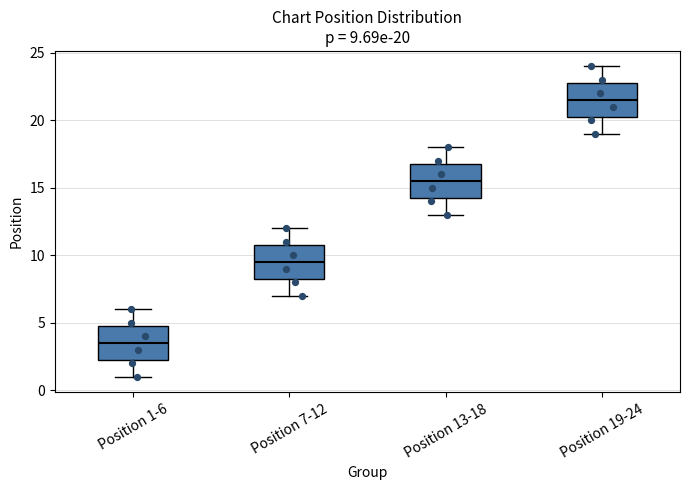

Which box's median line is the highest?

Position 19-24